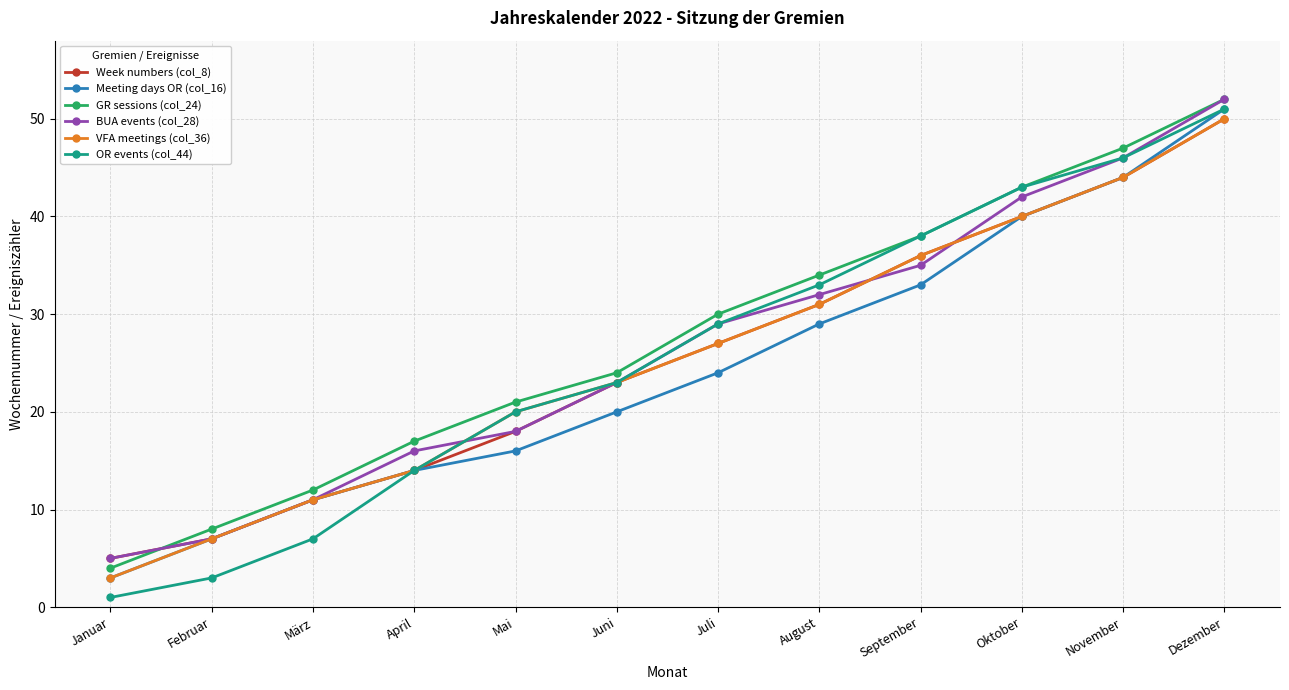

Rank the categories by VFA meetings (col_36) value from highest to lowest.

Dezember, November, Oktober, September, August, Juli, Juni, Mai, April, März, Februar, Januar